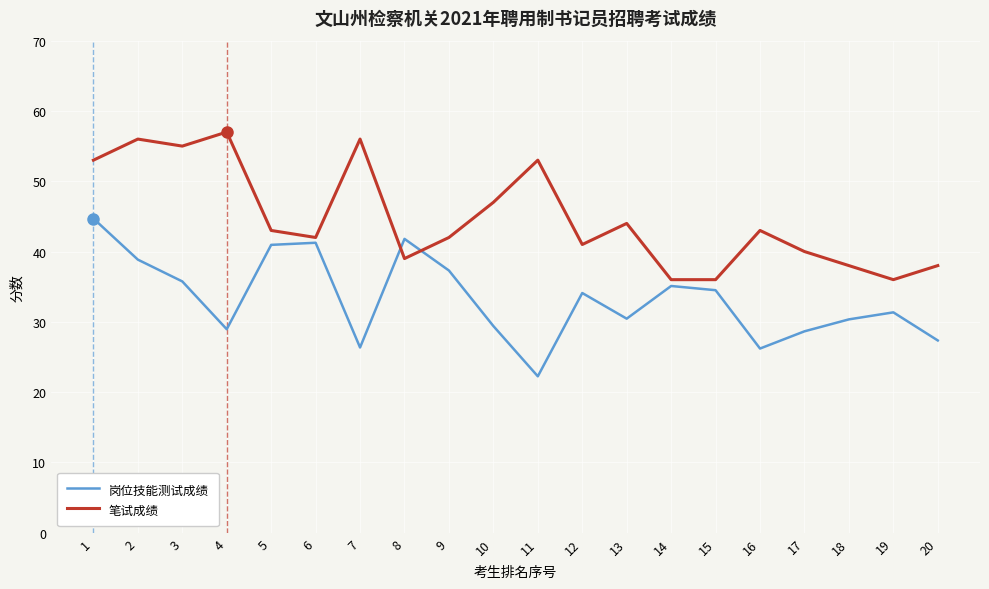

How many lines are shown in the chart?

2